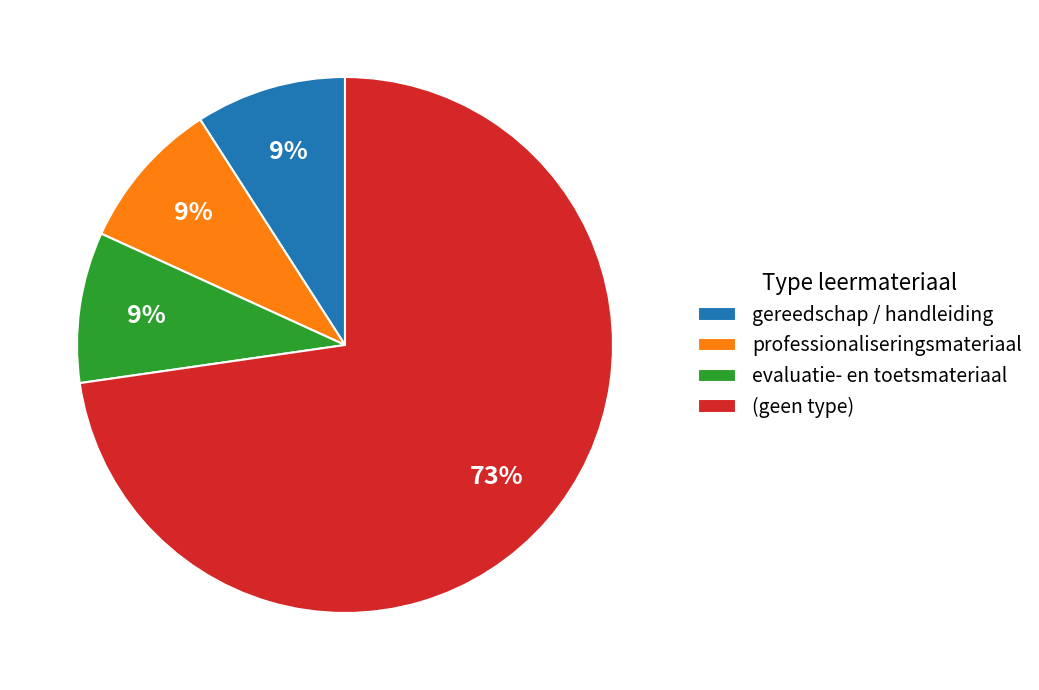

Combined, do professionaliseringsmateriaal and gereedschap / handleiding account for over 50%?

No